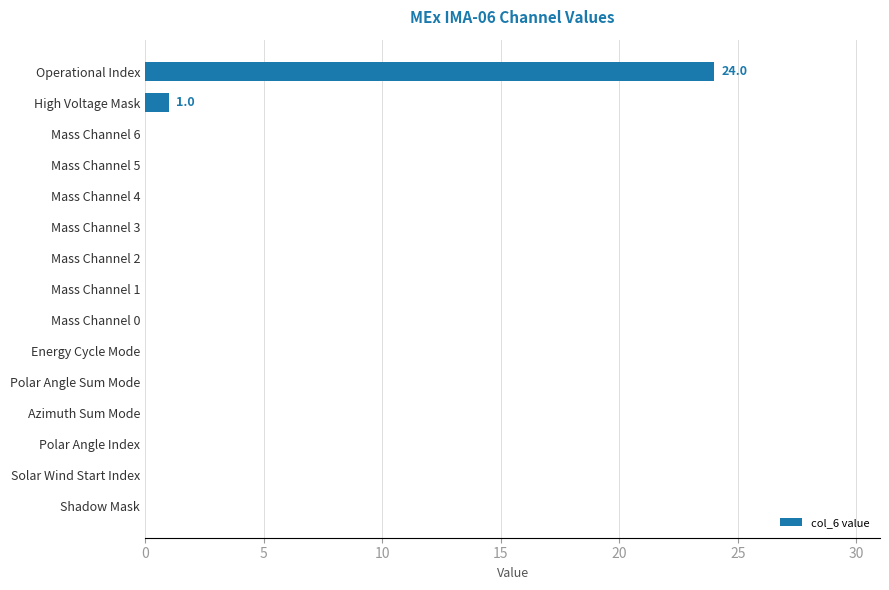

How many data points does each series have?

15